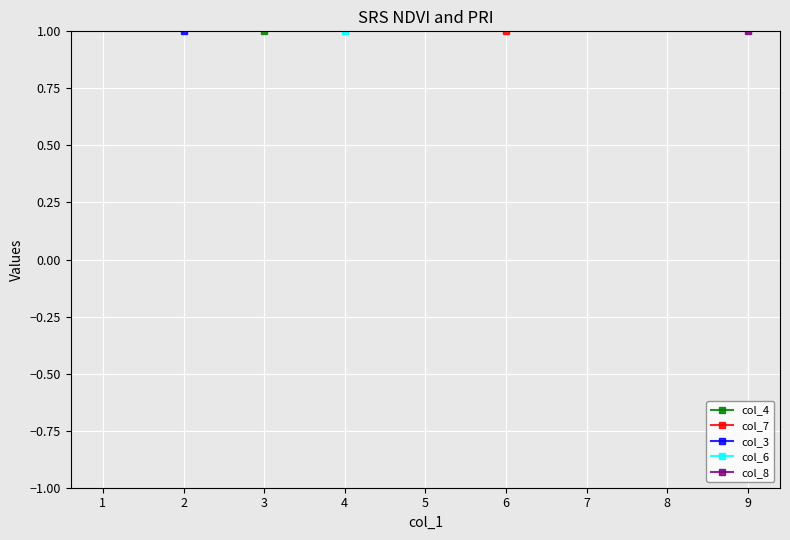

How many values in the col_4 series are below 5?

4